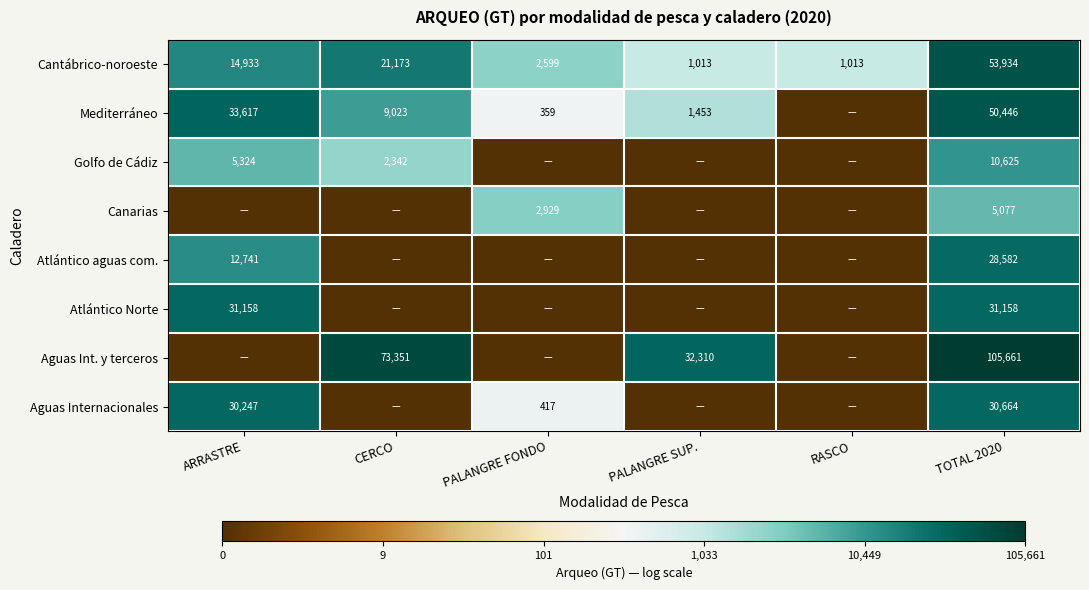

Rank the series at TOTAL 2020 from highest to lowest value.

Aguas Int. y terceros, Cantábrico-noroeste, Mediterráneo, Atlántico Norte, Aguas Internacionales, Atlántico aguas com., Golfo de Cádiz, Canarias